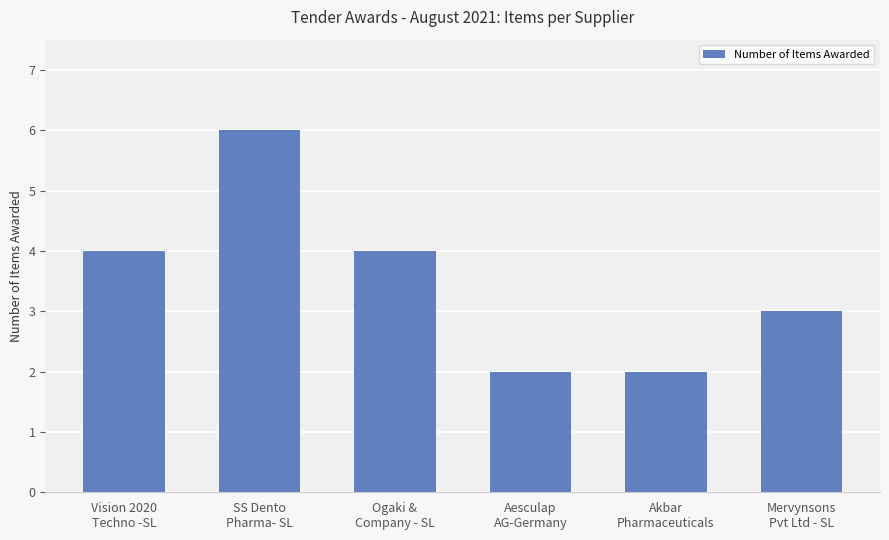

What is the difference between the values at Mervynsons
Pvt Ltd - SL and Vision 2020
Techno -SL?

1